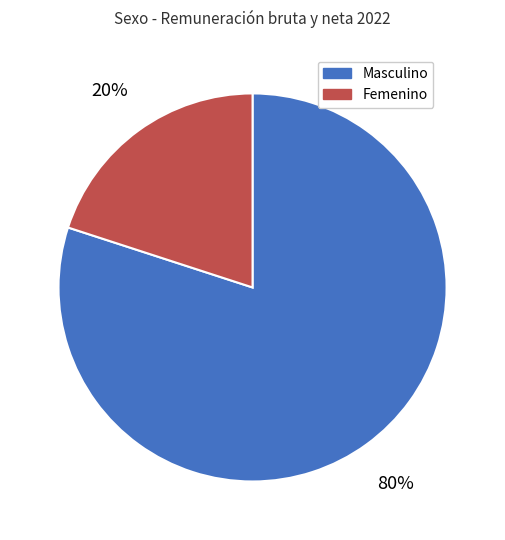

Rank the categories by value from lowest to highest.

Femenino, Masculino